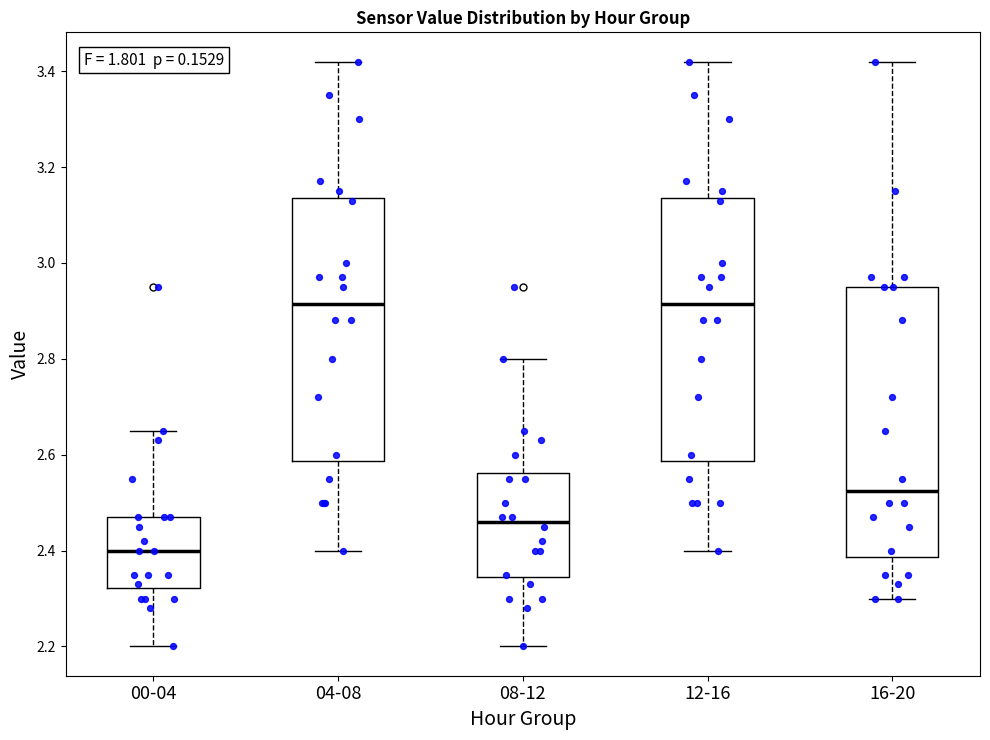

Which box has the lowest median line?

00-04